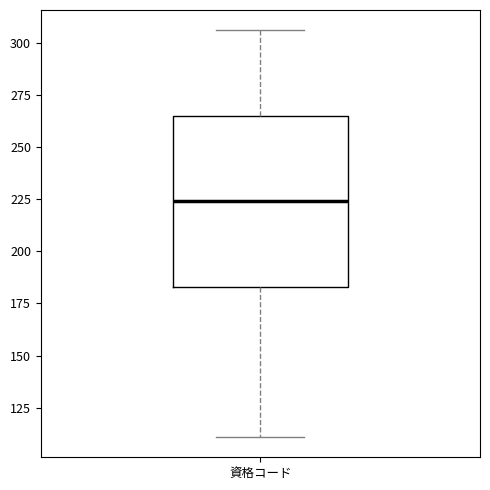

Transcribe this box plot: give where the median line is, the range the box spans, and where the two whiskers end, as read against the y-axis. The values are not printed on the chart, so give them approximately, as read against the axis.

median 225, box 185 to 265, whiskers 110 to 305